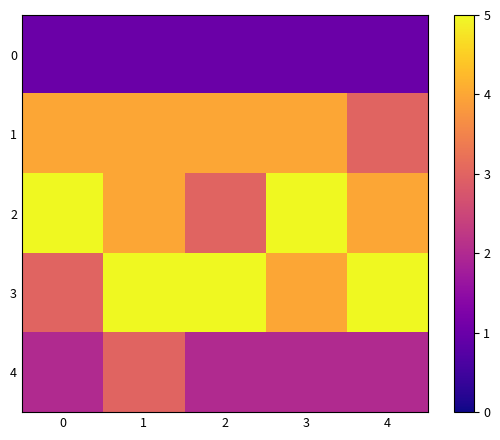

Which series has the widest spread of values?

2